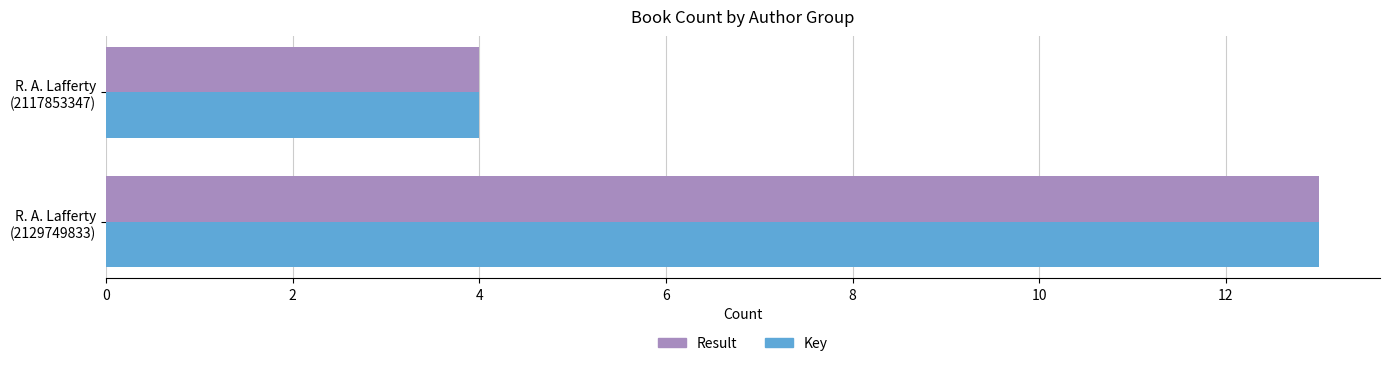

What is the smallest value displayed?

4